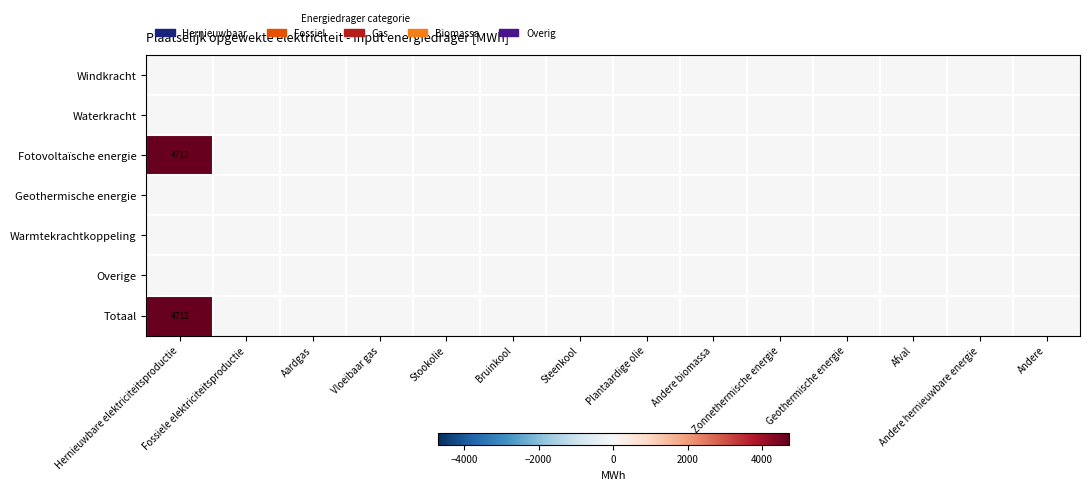

The value of Totaal at Aardgas is 0.0. True or false?

True